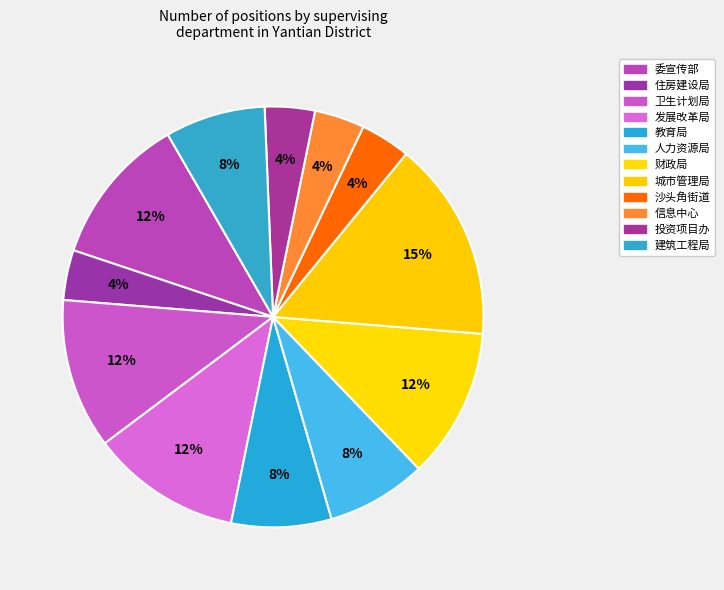

How many segments does this pie chart have?

12